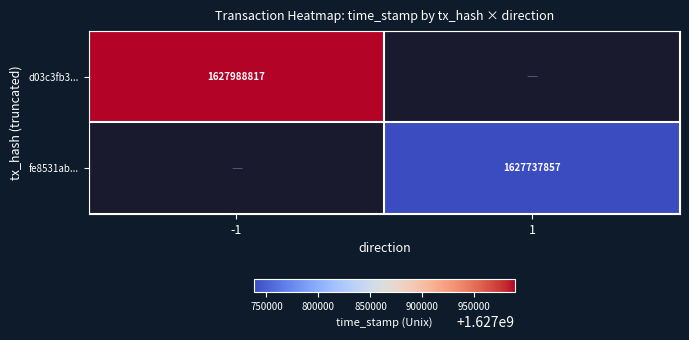

The value of fe8531ab... at 1 is 1627737857. True or false?

True